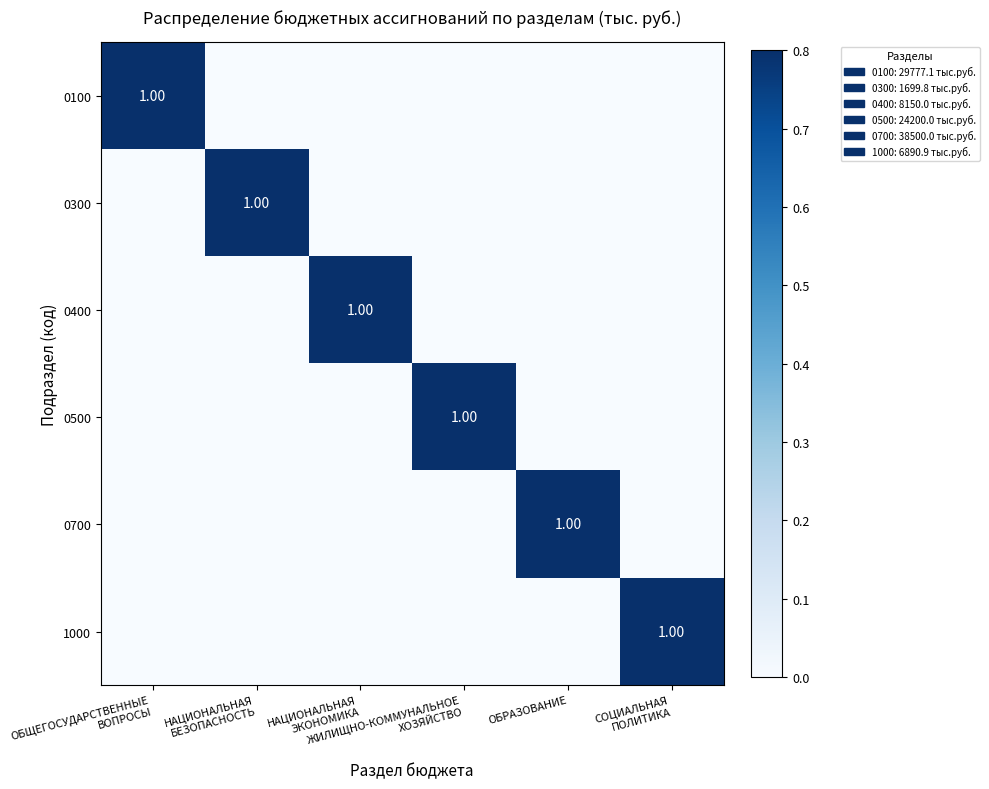

Rank the categories by 0400 value from lowest to highest.

ОБЩЕГОСУДАРСТВЕННЫЕ ВОПРОСЫ, НАЦИОНАЛЬНАЯ БЕЗОПАСНОСТЬ, ЖИЛИЩНО-КОММУНАЛЬНОЕ ХОЗЯЙСТВО, ОБРАЗОВАНИЕ, СОЦИАЛЬНАЯ ПОЛИТИКА, НАЦИОНАЛЬНАЯ ЭКОНОМИКА